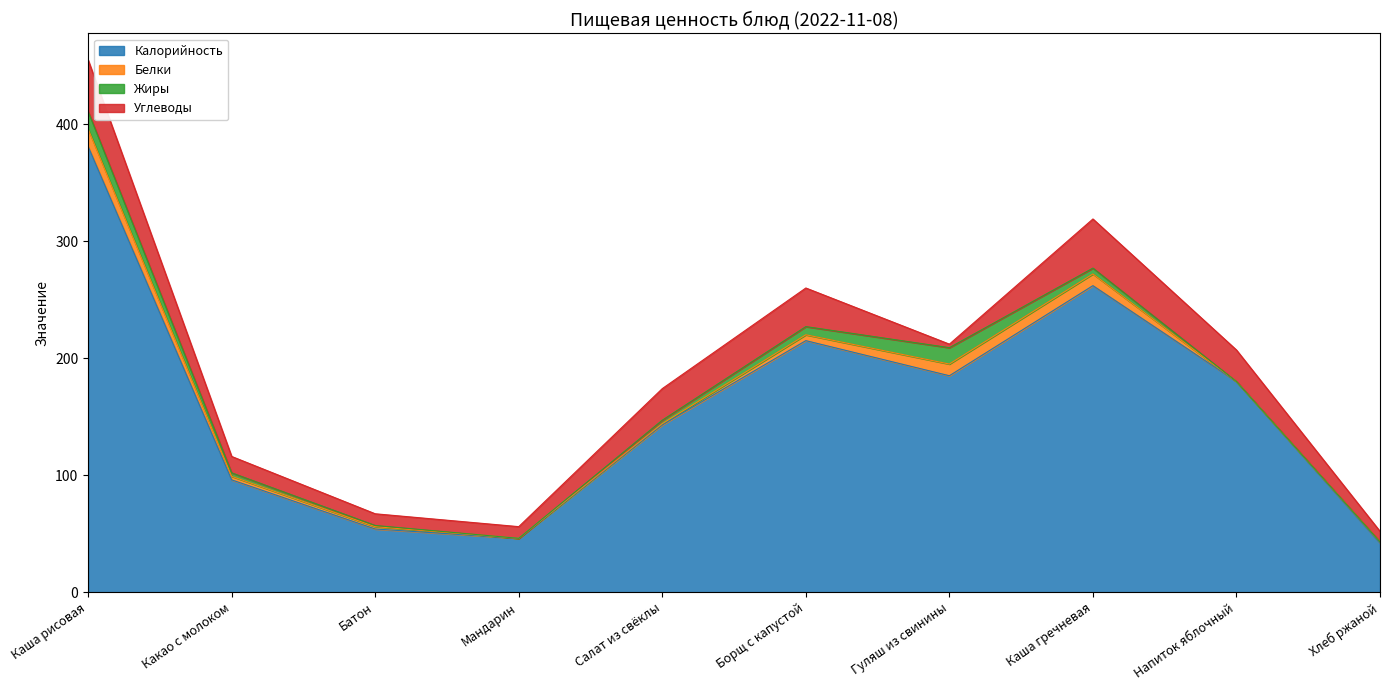

Is it true that Калорийность equals 89 at Напиток яблочный?

False